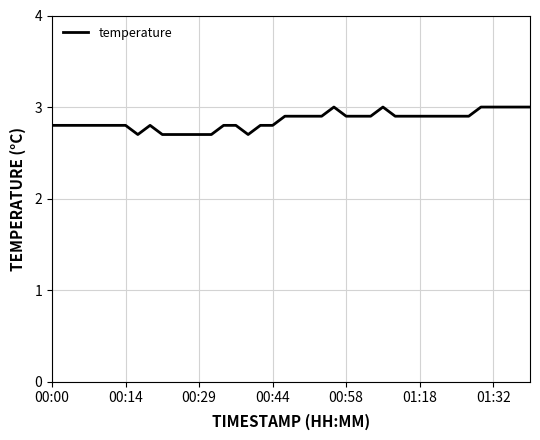

Does the chart have visible grid lines?

Yes